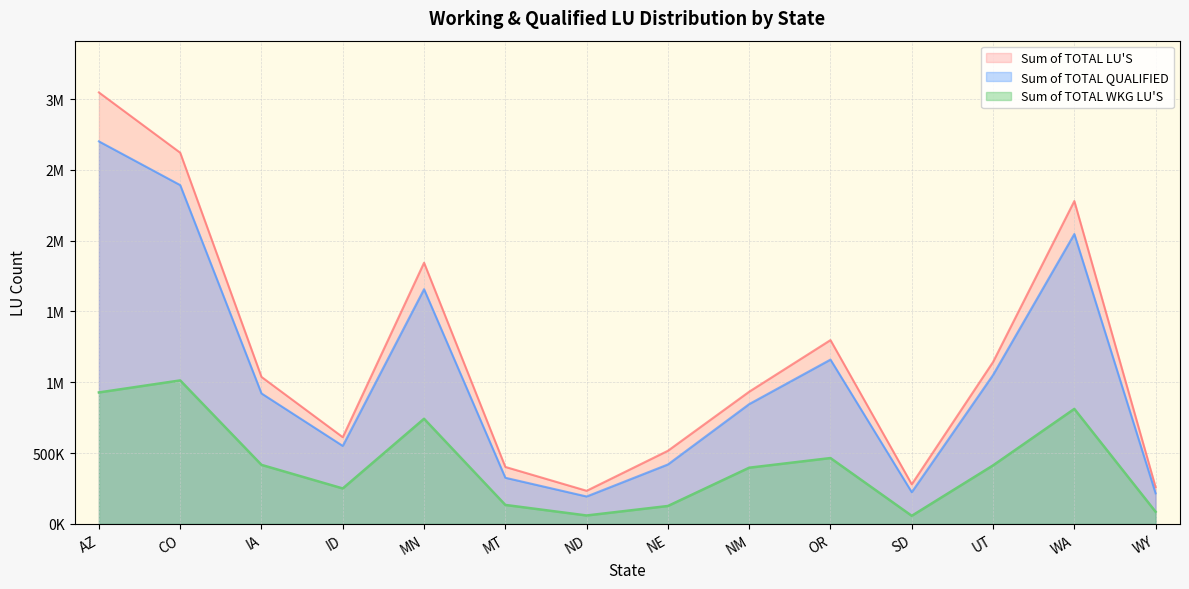

Which series has the largest range (max minus min)?

Sum of TOTAL QUALIFIED